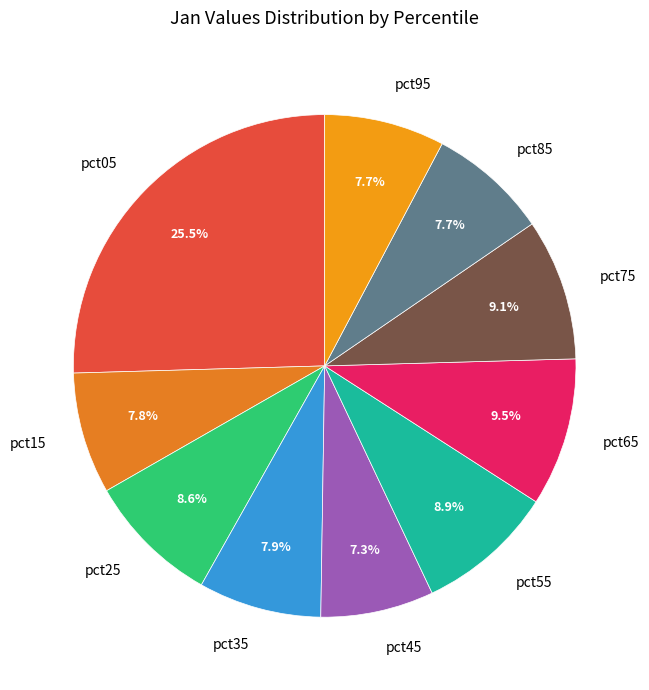

Count the number of slices in the pie.

10